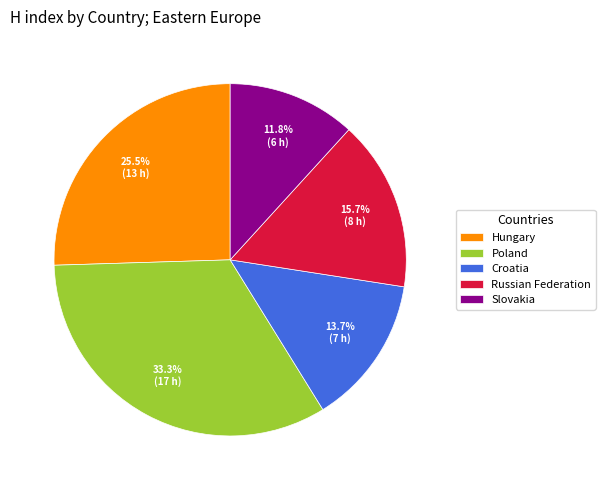

What percentage is NOT represented by Slovakia?

88.2%